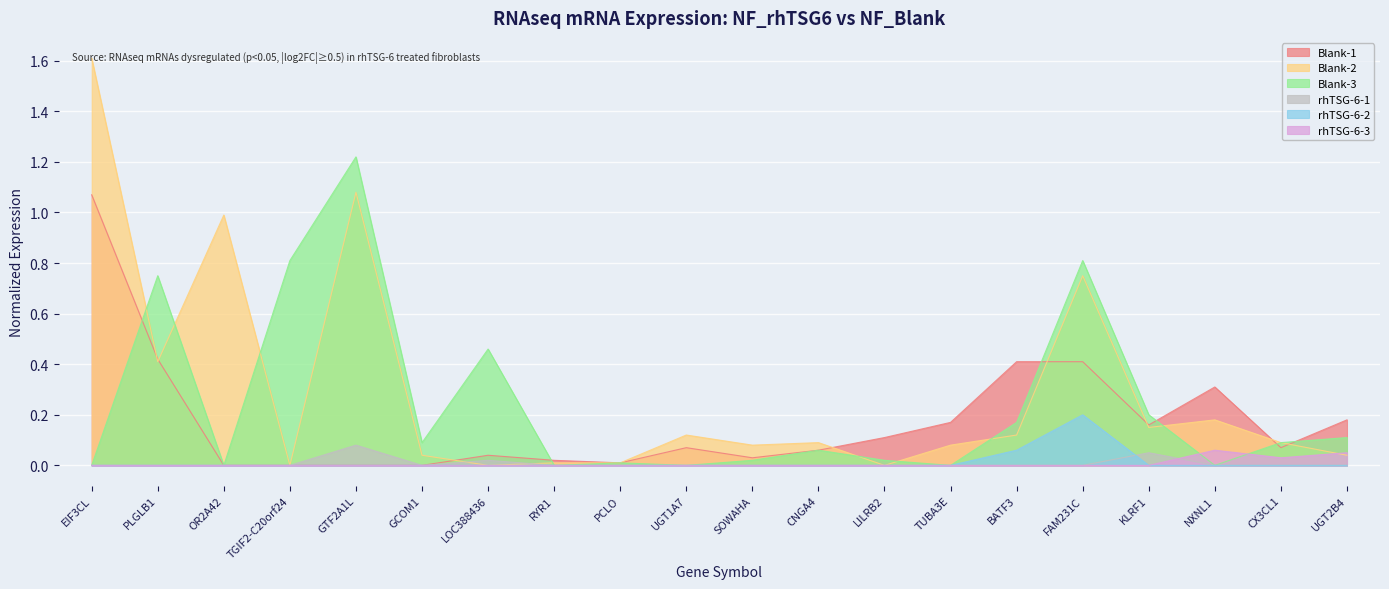

Rank the series by their maximum value, from lowest to highest.

rhTSG-6-3, rhTSG-6-1, rhTSG-6-2, Blank-1, Blank-3, Blank-2